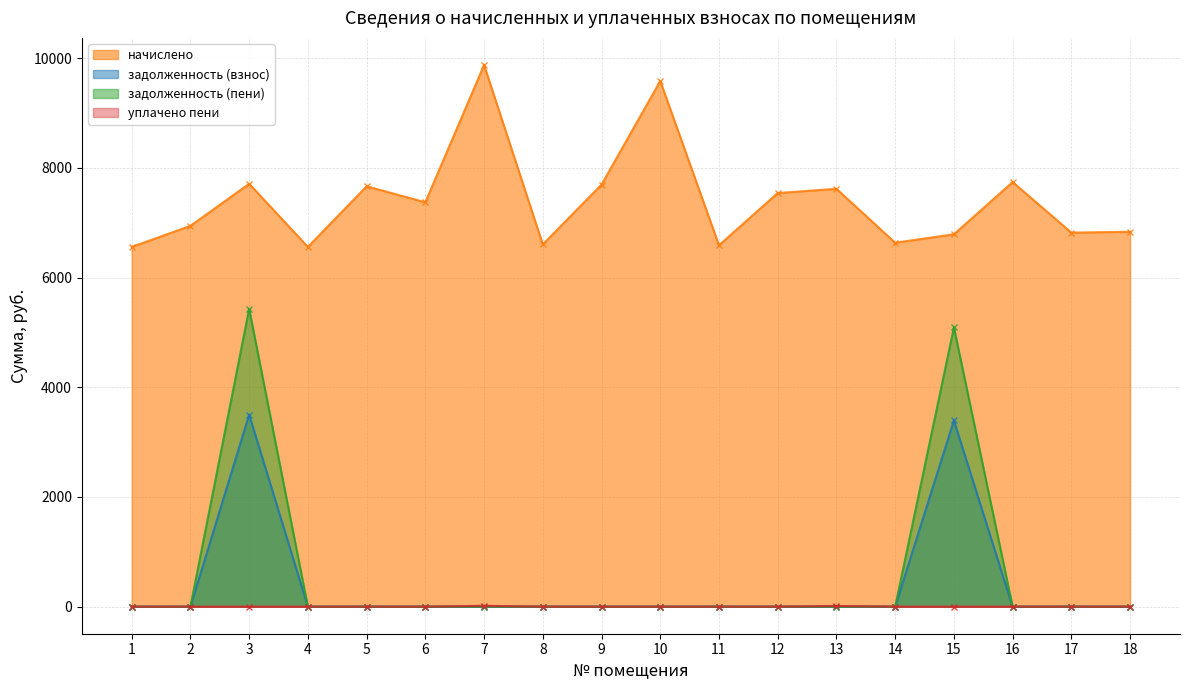

Is the value of начислено at 16 greater than the value of задолженность (взнос) at 3?

Yes